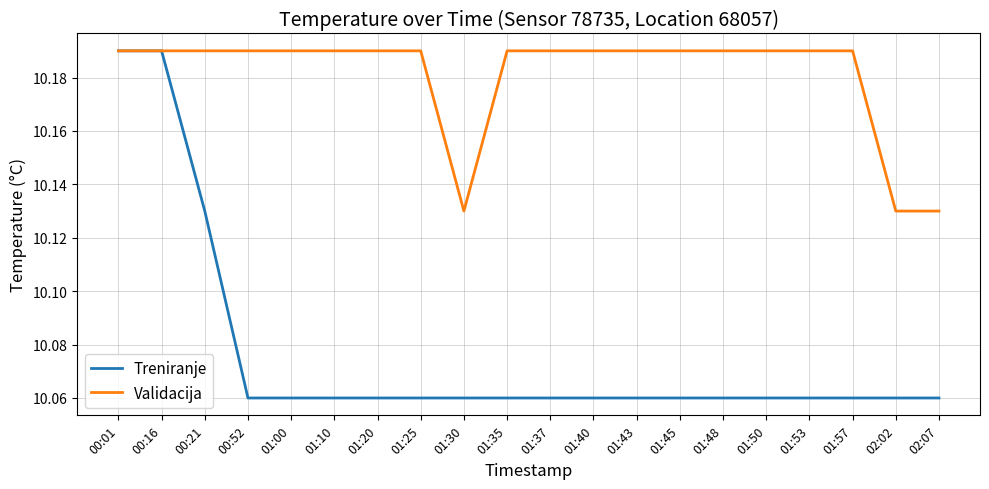

List the series in order of their overall mean, highest first.

Validacija, Treniranje